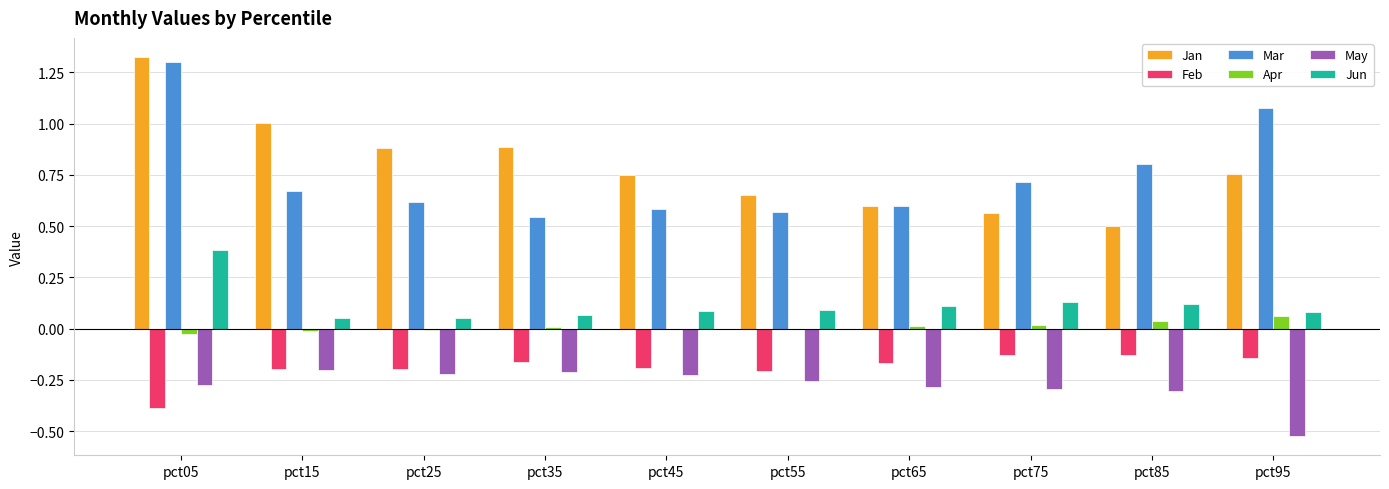

How many categories are shown in the chart?

10